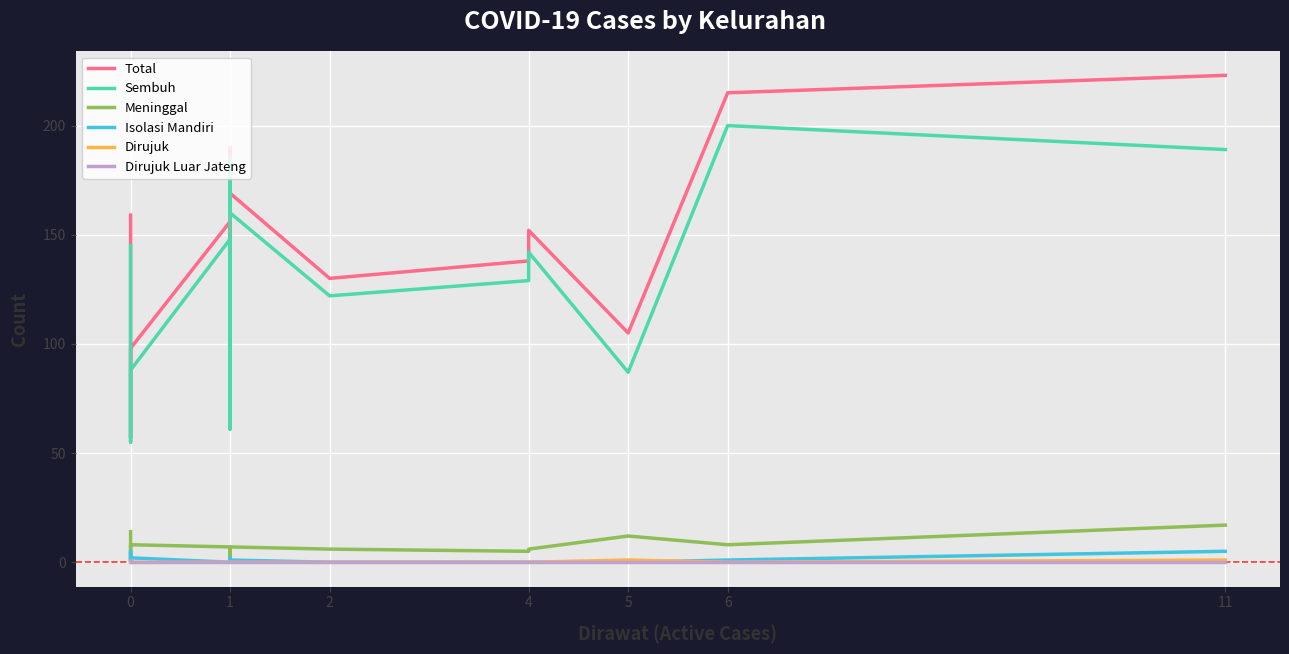

What is the lowest value of the Meninggal series?

2